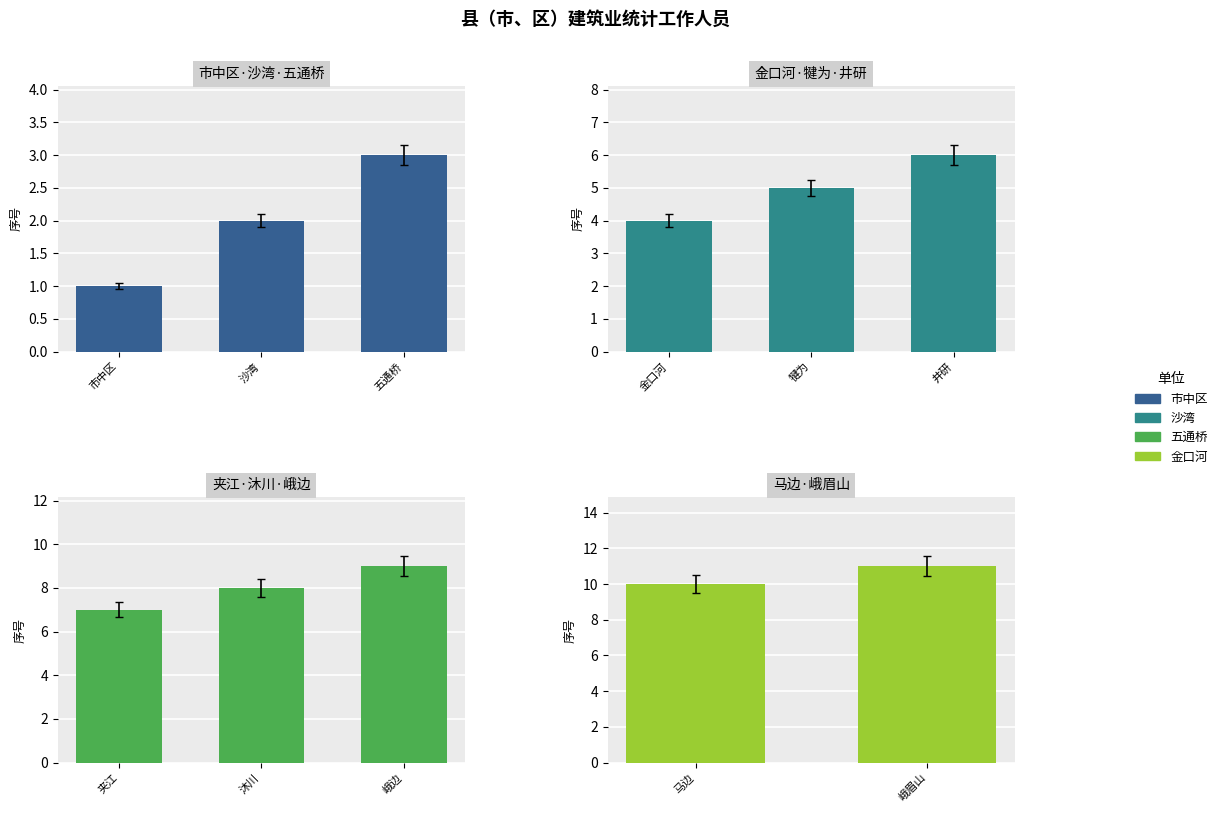

Reading left to right, list all the values displayed in this chart.

市中区=1	沙湾=2	五通桥=3	金口河=4	犍为=5	井研=6	夹江=7	沐川=8	峨边=9	马边=10	峨眉山=11